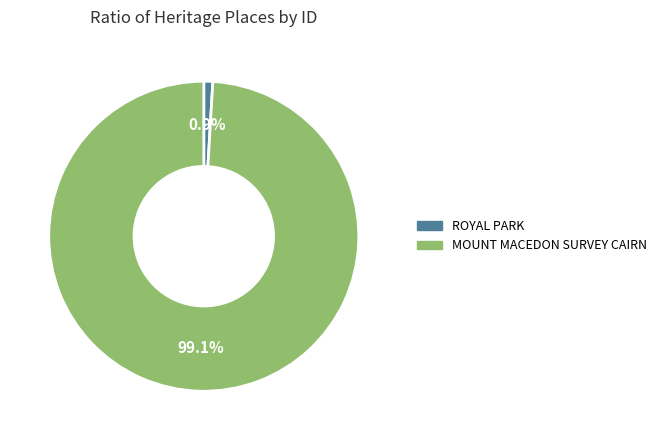

Between MOUNT MACEDON SURVEY CAIRN and ROYAL PARK, which is larger?

MOUNT MACEDON SURVEY CAIRN